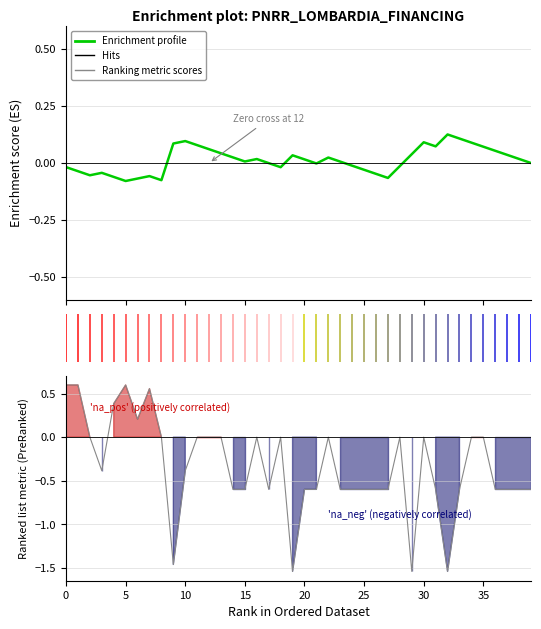

What is the spread (max minus min) of values at 24?

0.6